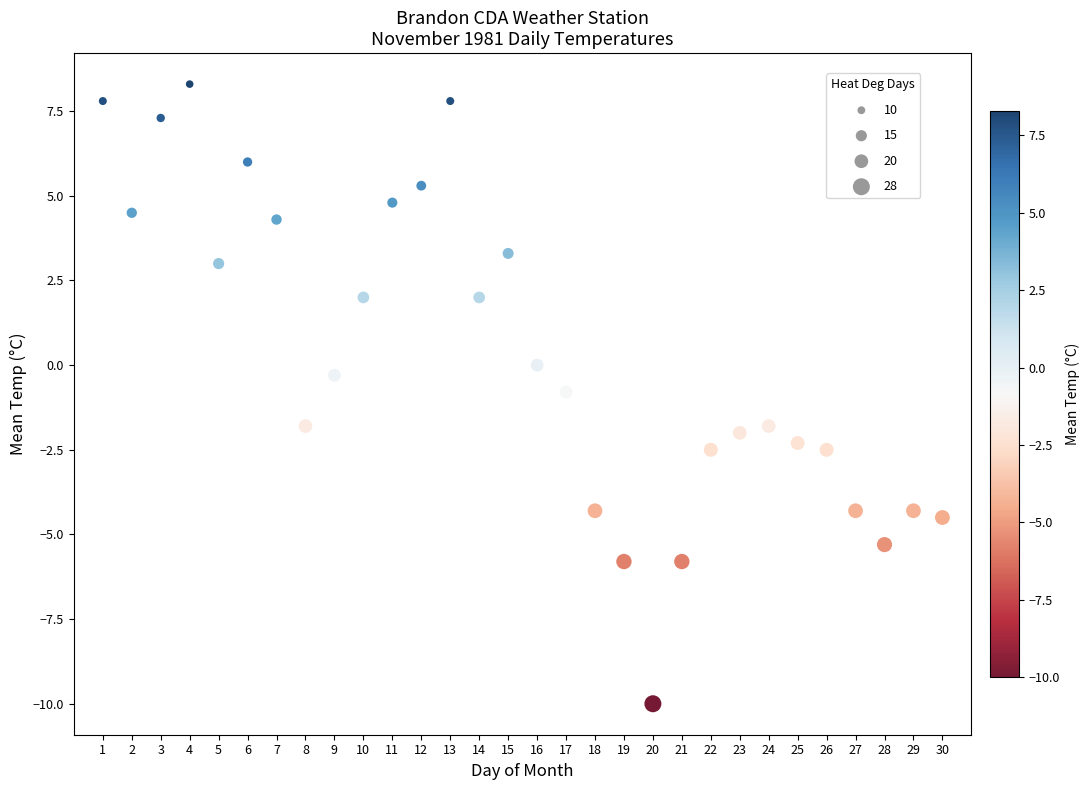

What is the range of X values (max minus min)?

29.0